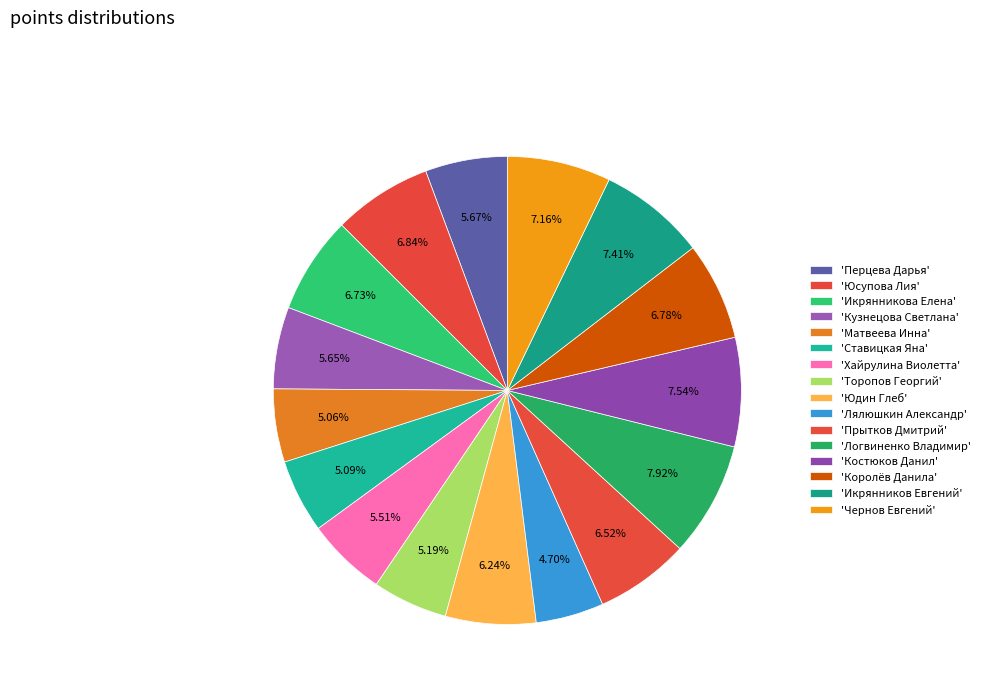

How many slices are in this pie chart?

16